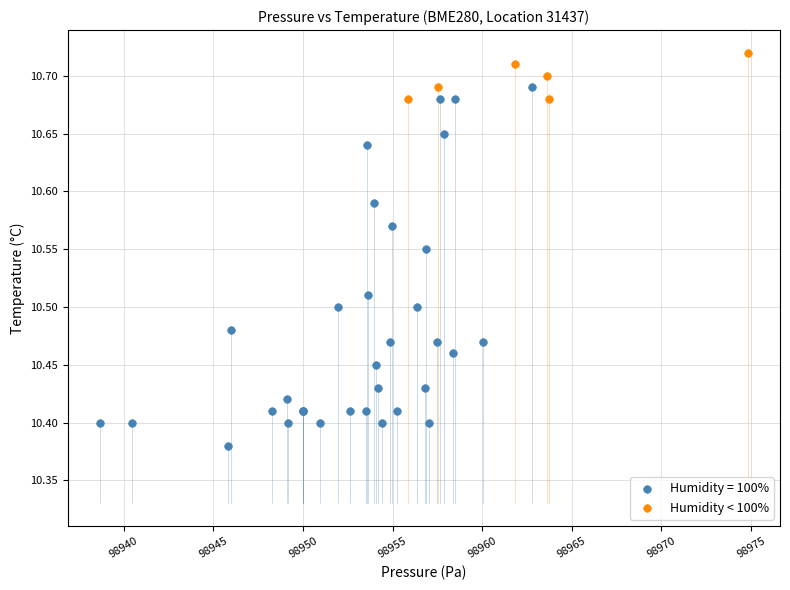

Which series reaches the maximum Y coordinate?

Humidity < 100%